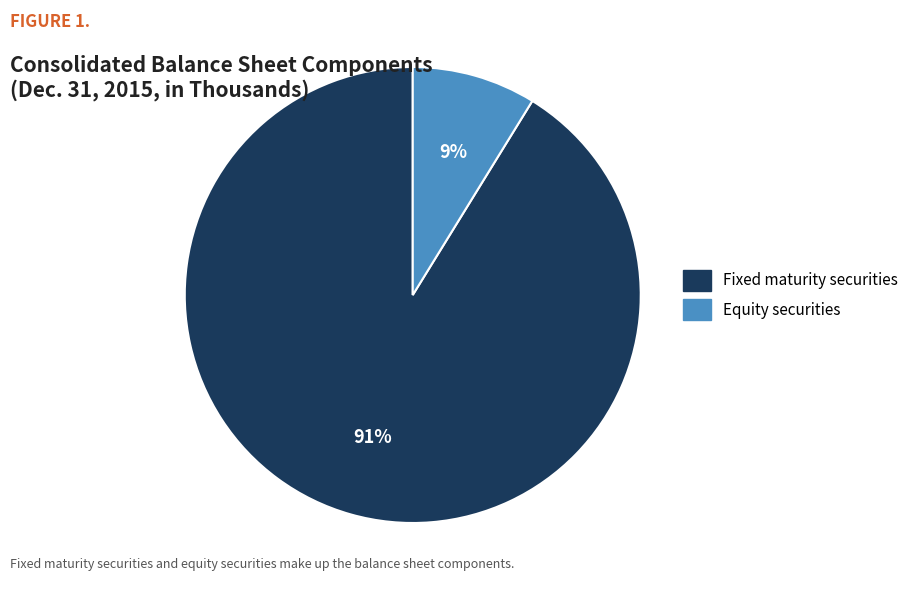

Is it true that Equity securities is 2% of the pie?

False